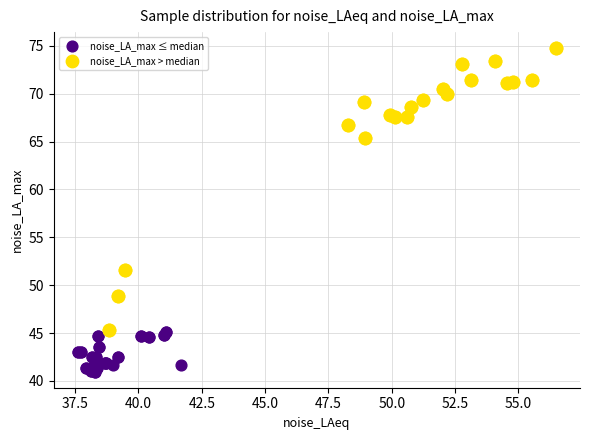

Which series contains the lowest Y value?

noise_LA_max ≤ median